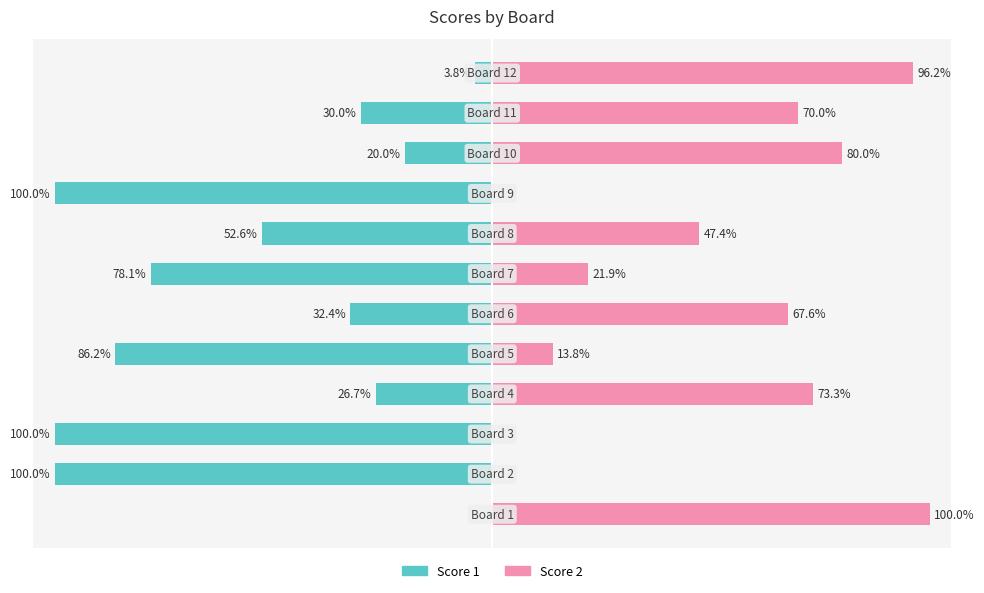

Are the bars grouped side by side (vs. stacked)?

Yes